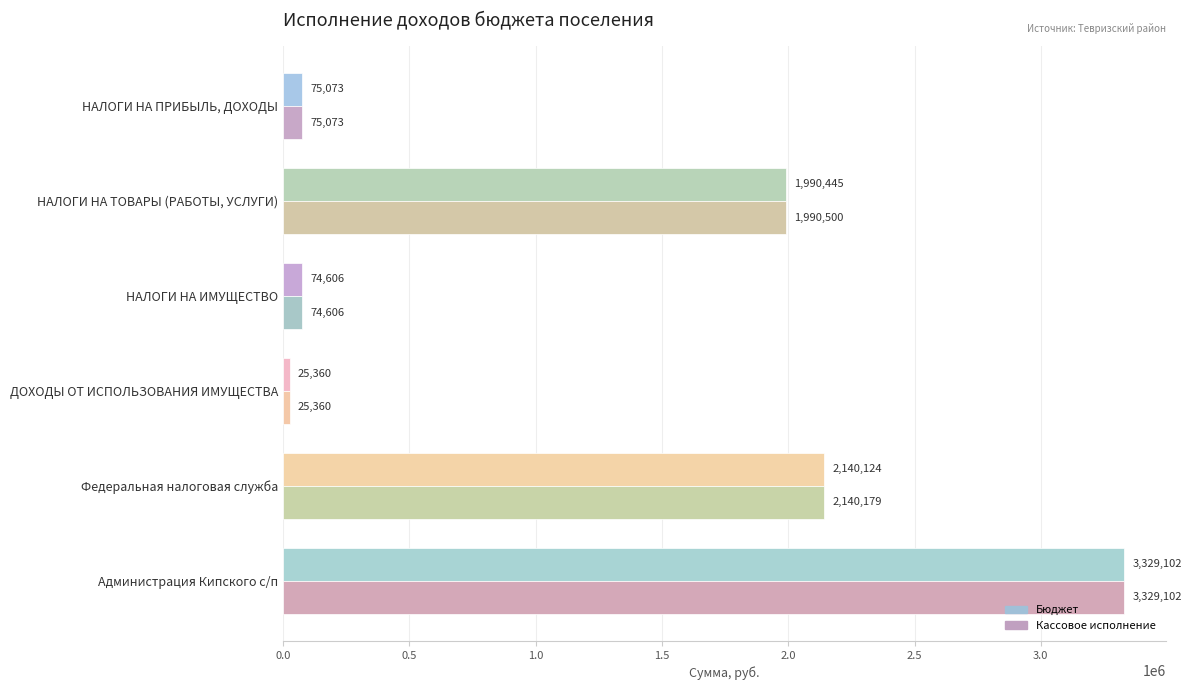

The value of Кассовое исполнение at НАЛОГИ НА ТОВАРЫ (РАБОТЫ, УСЛУГИ) is 1990500.5. True or false?

True